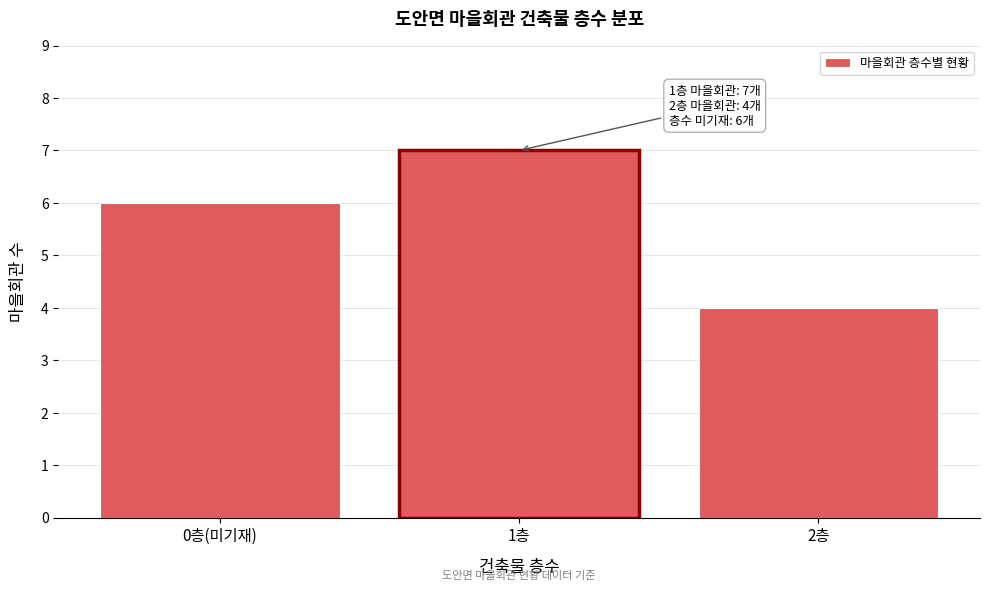

Reading right to left, extract all data points from this chart.

2층=4	1층=7	0층(미기재)=6